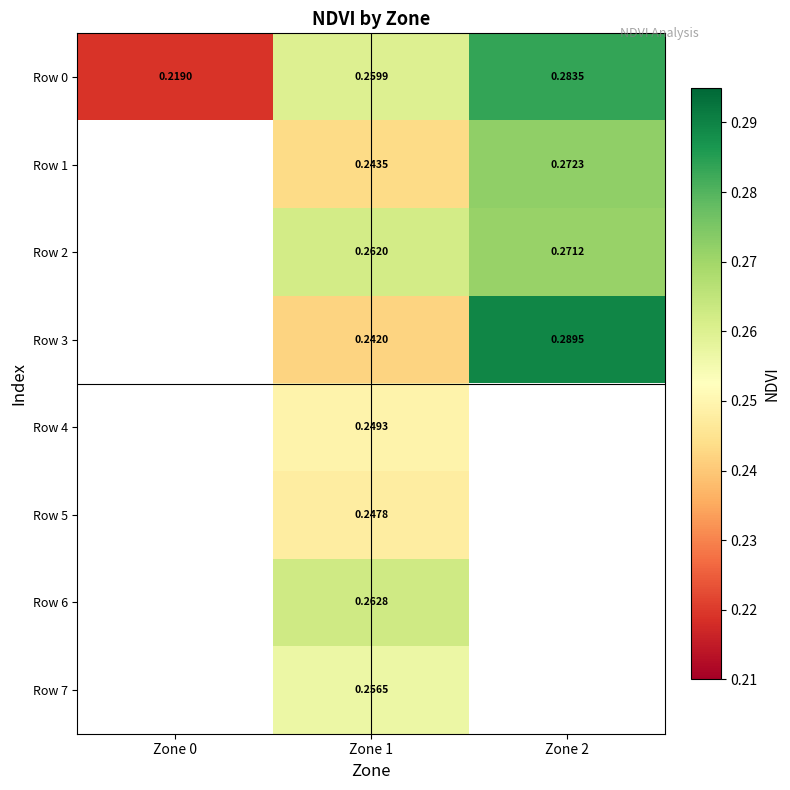

Which label corresponds to the smallest value in the chart?

Zone 0